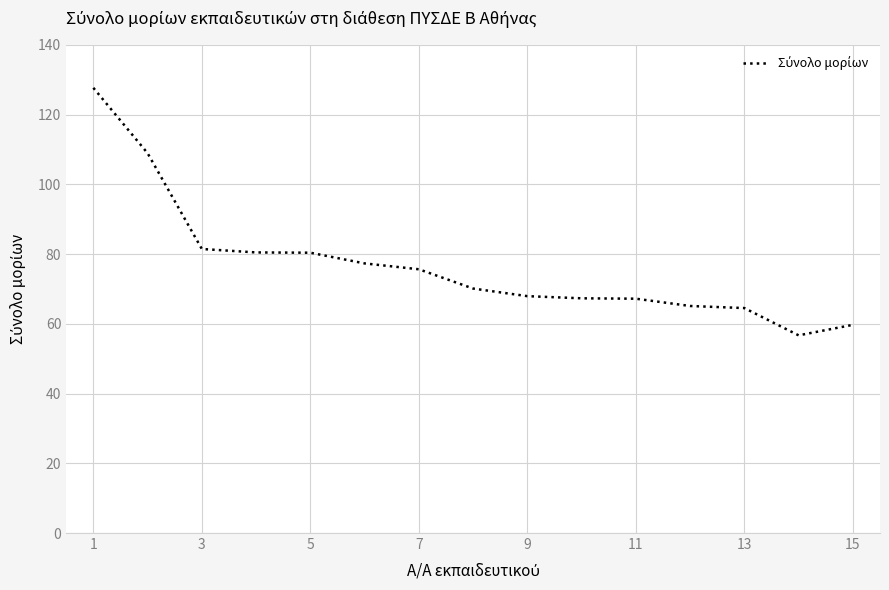

What is the difference between the maximum and minimum values?

71.0